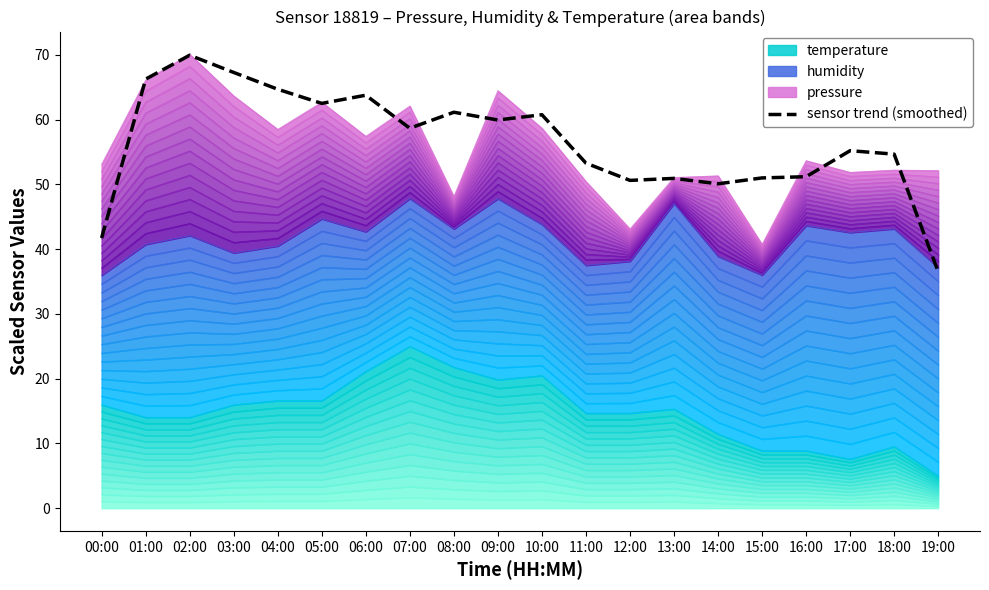

How many data points are less than 58?

10